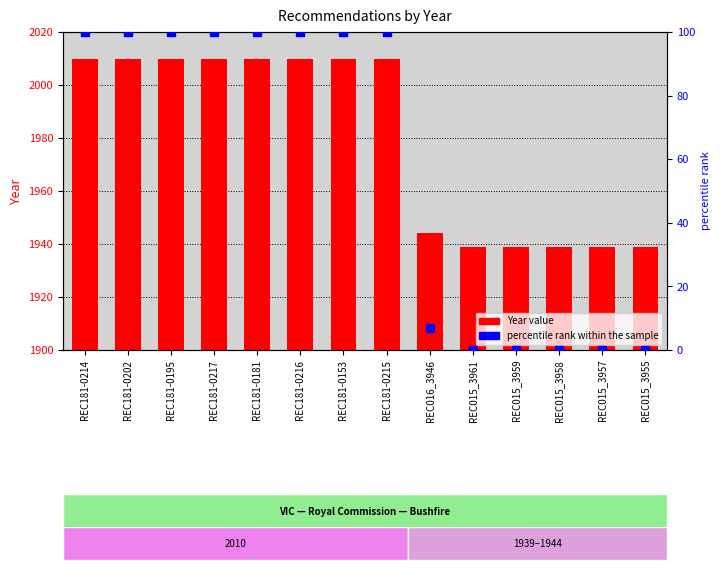

Which series reaches the maximum Y coordinate?

Year value